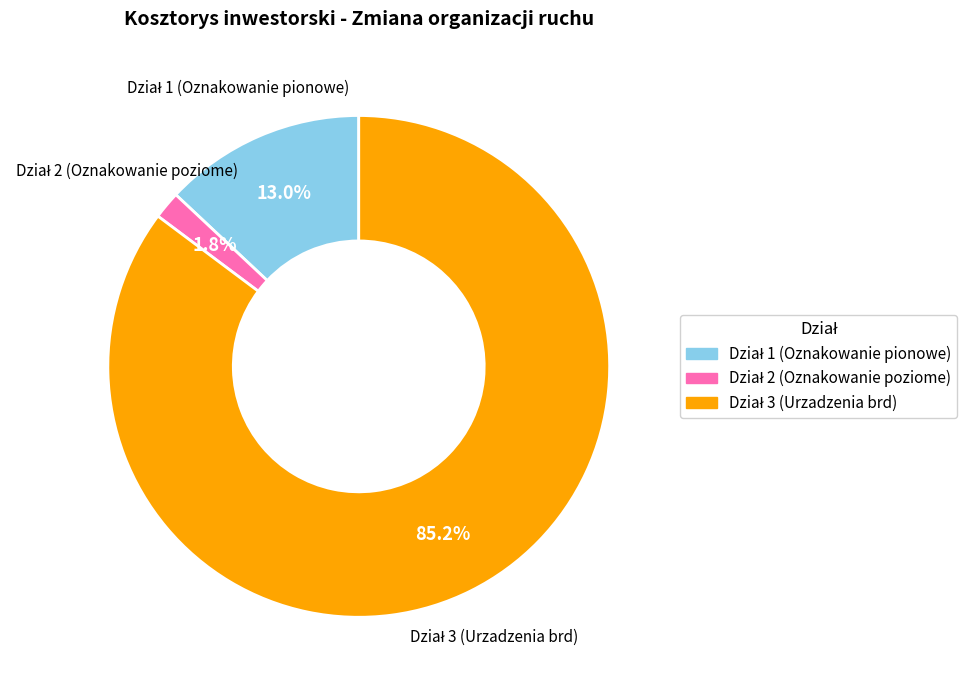

Does any single category account for the majority?

Yes